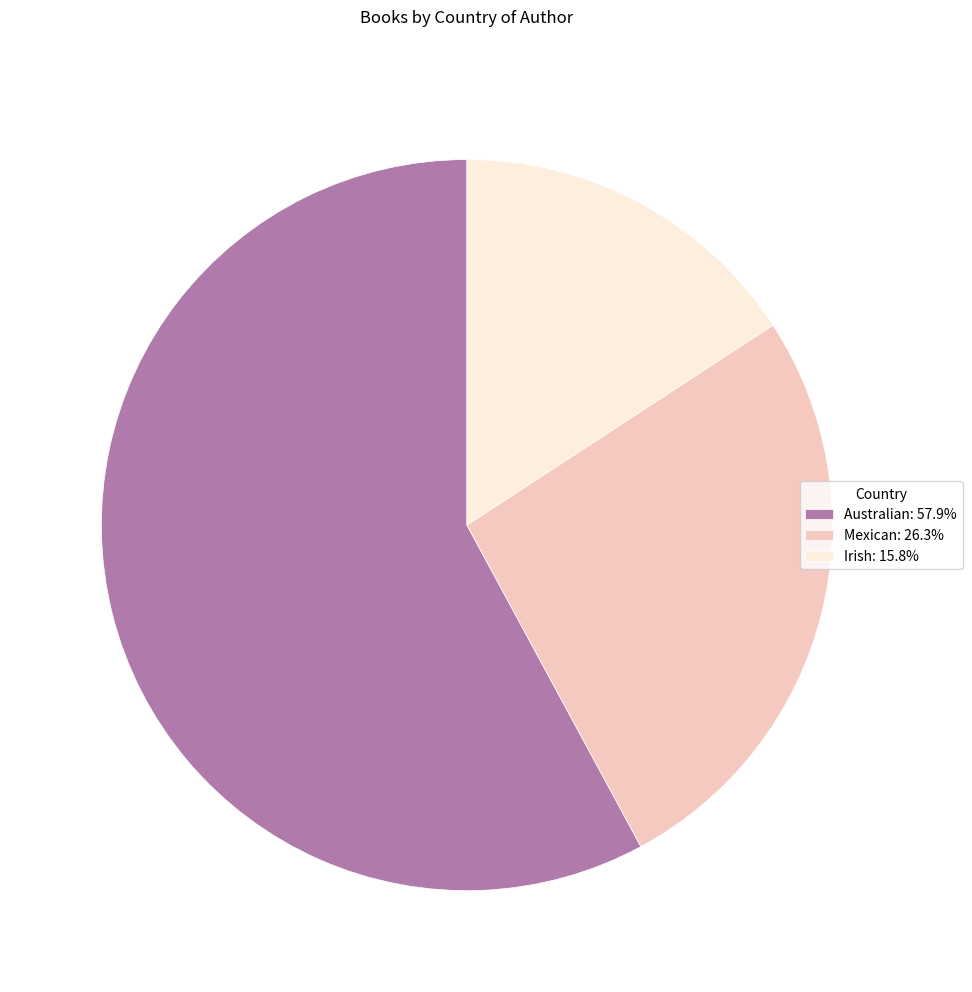

Count the number of slices in the pie.

3